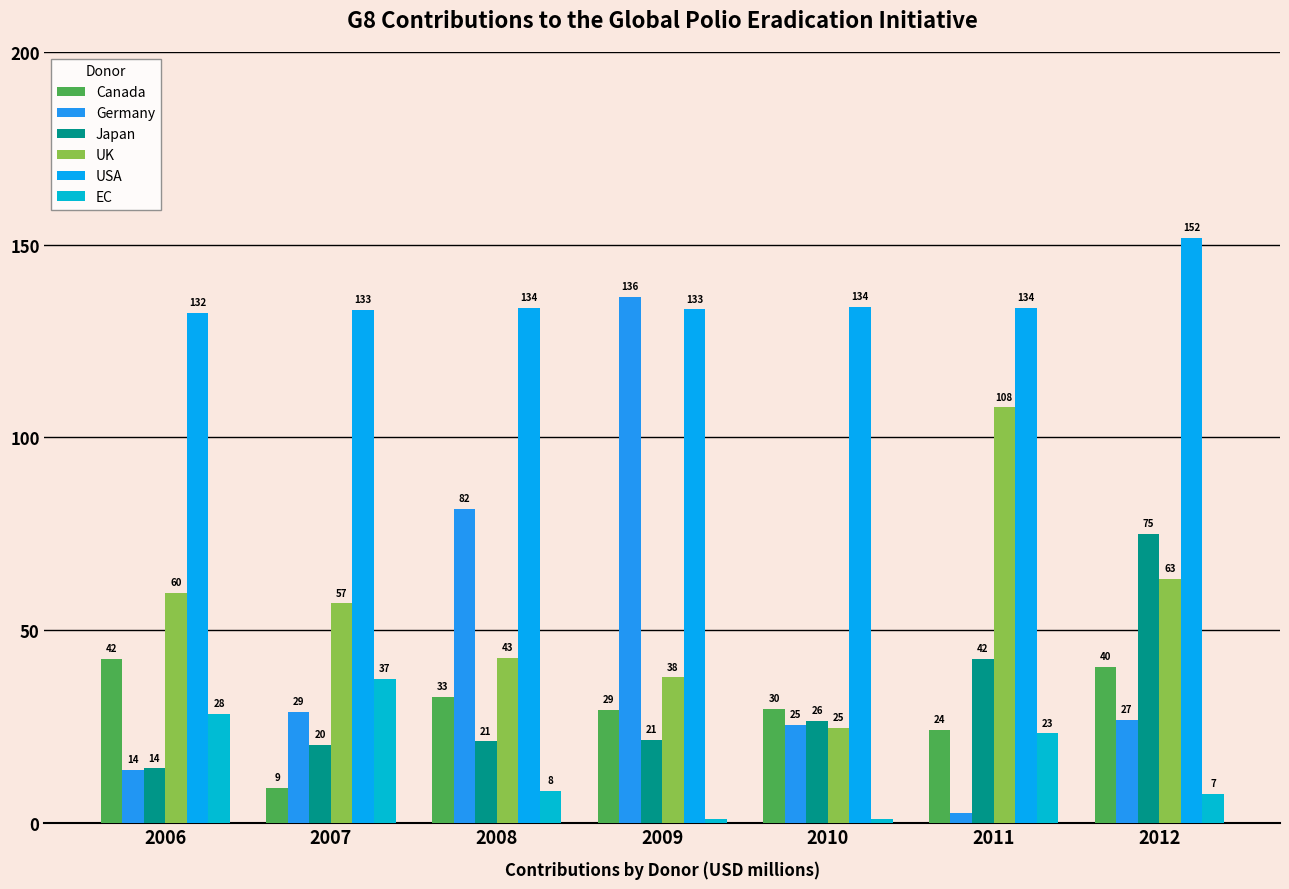

Which series changed the most between 2007 and 2009?

Germany